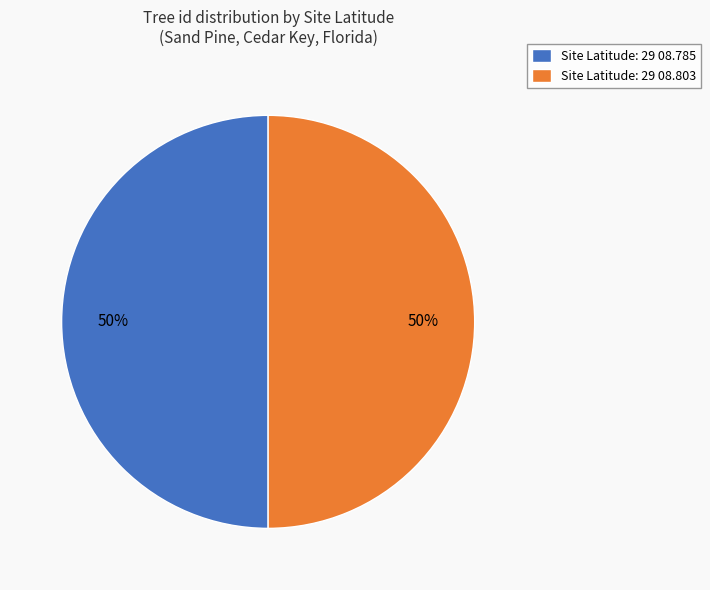

What is the ratio of the value at Site Latitude: 29 08.785 to the value at Site Latitude: 29 08.803?

1.0